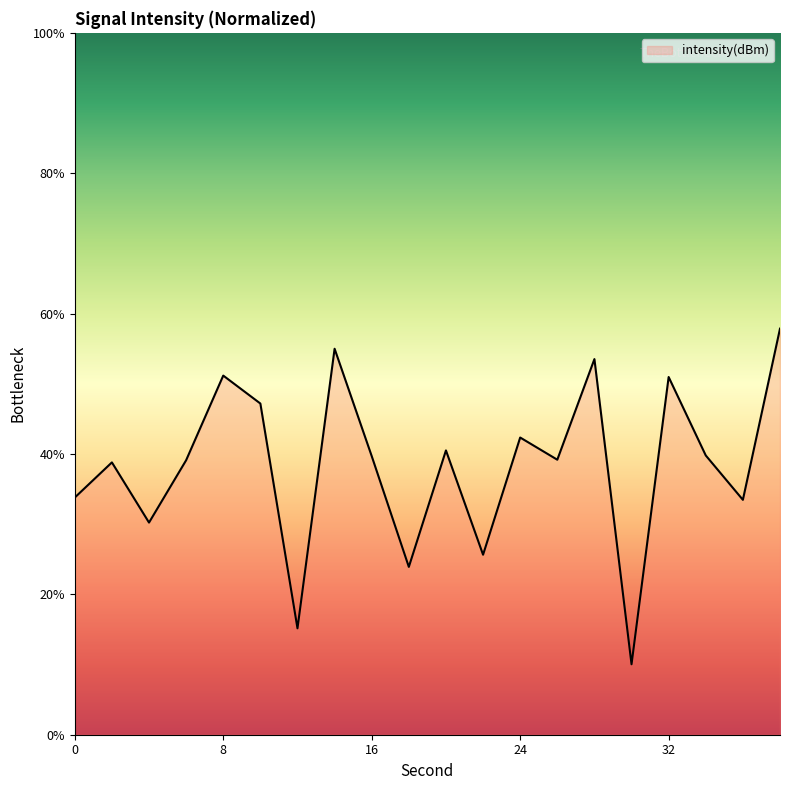

Does the chart display data point markers on the line(s)?

No